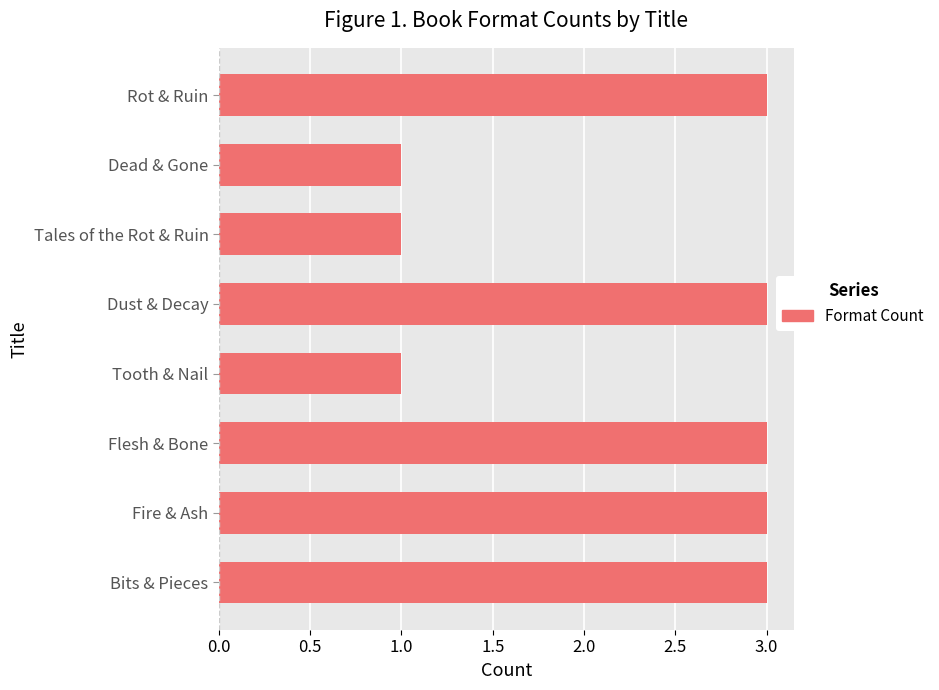

Read the value at Flesh & Bone.

3